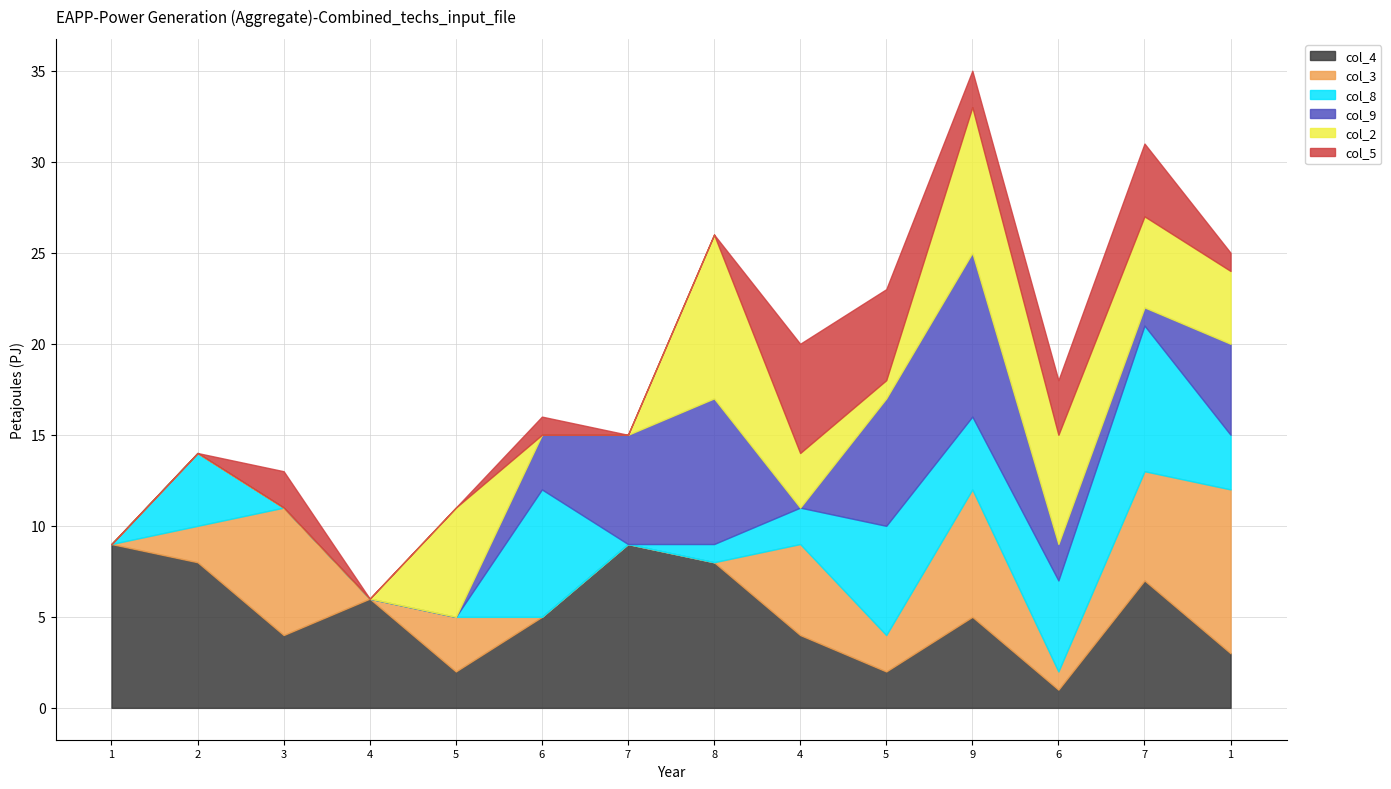

How many intersections are there between col_2 and col_8?

5